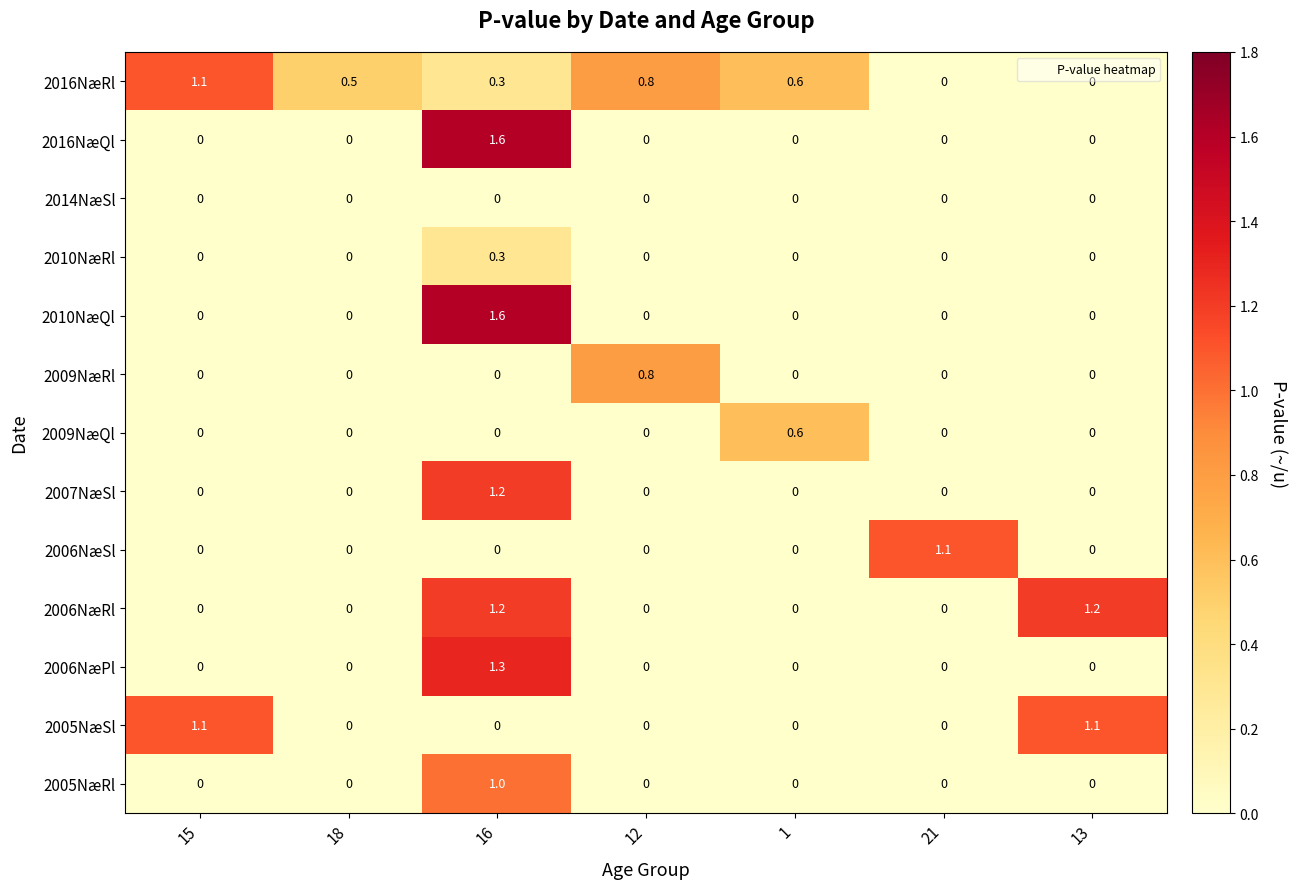

What is the difference between the highest and lowest values at 1?

0.6